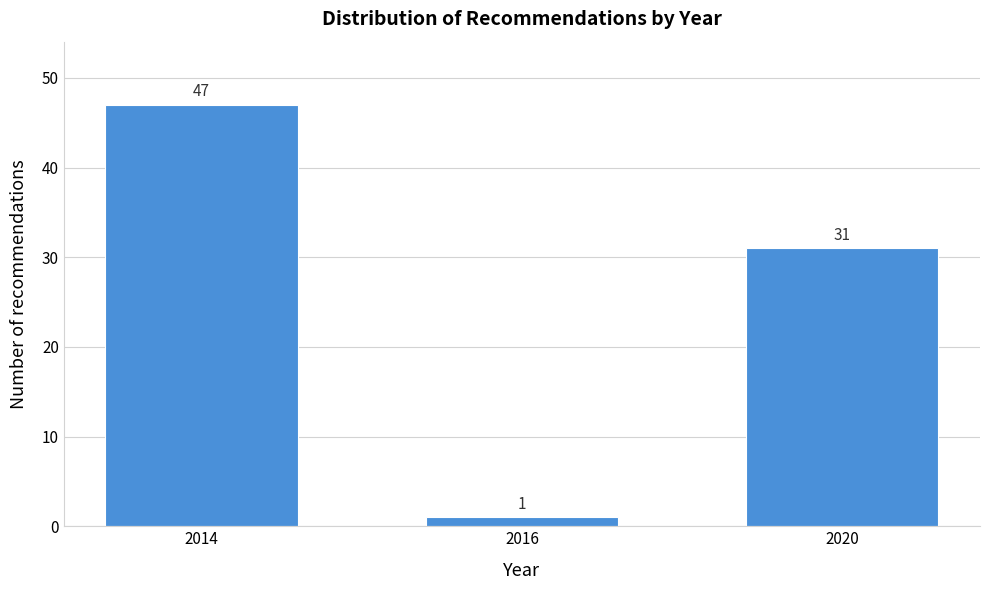

Reading left to right, transcribe all the data shown in this chart.

2014=47	2016=1	2020=31